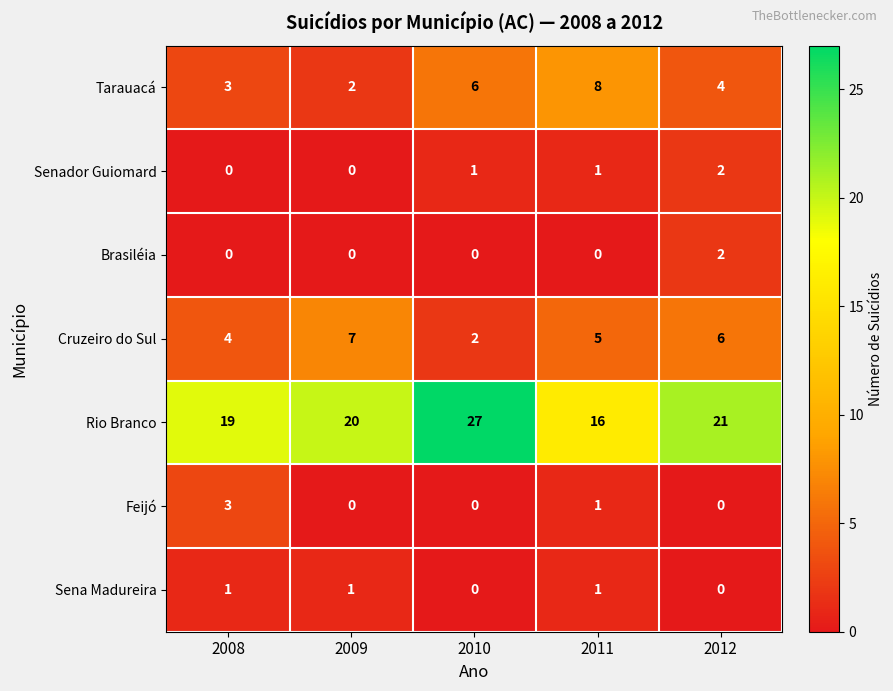

What is the spread (max minus min) of values at 2008?

19